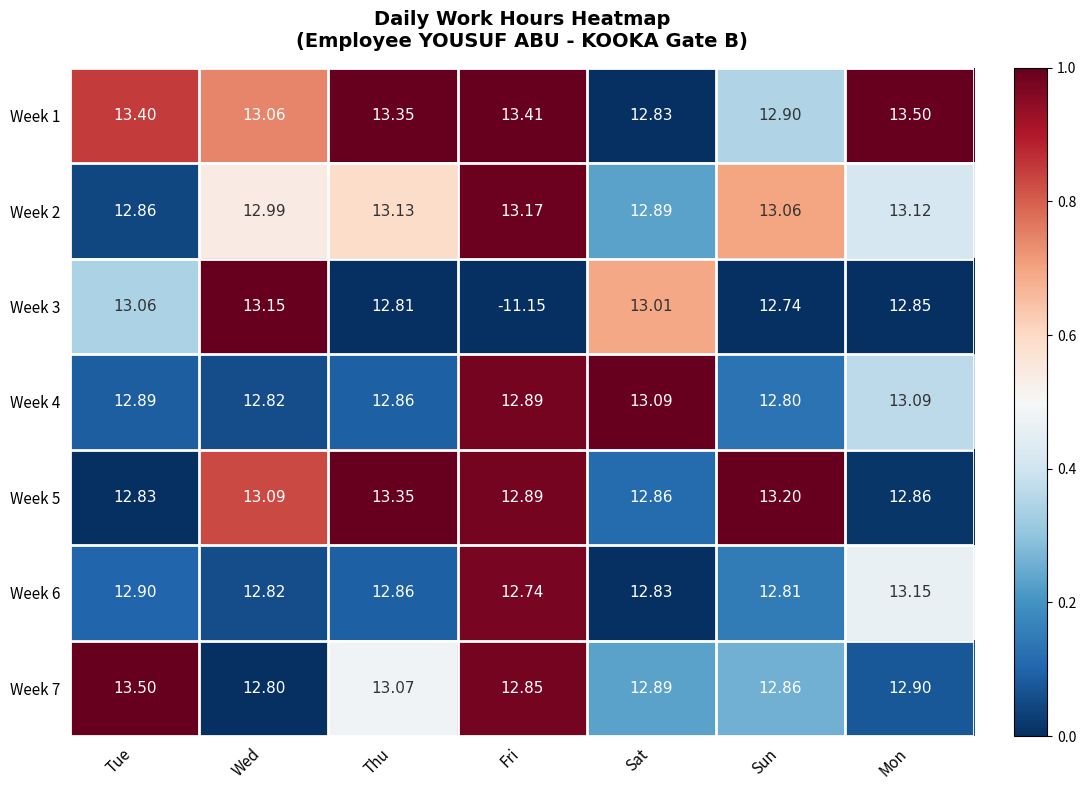

Which series has the widest spread of values?

Week 3